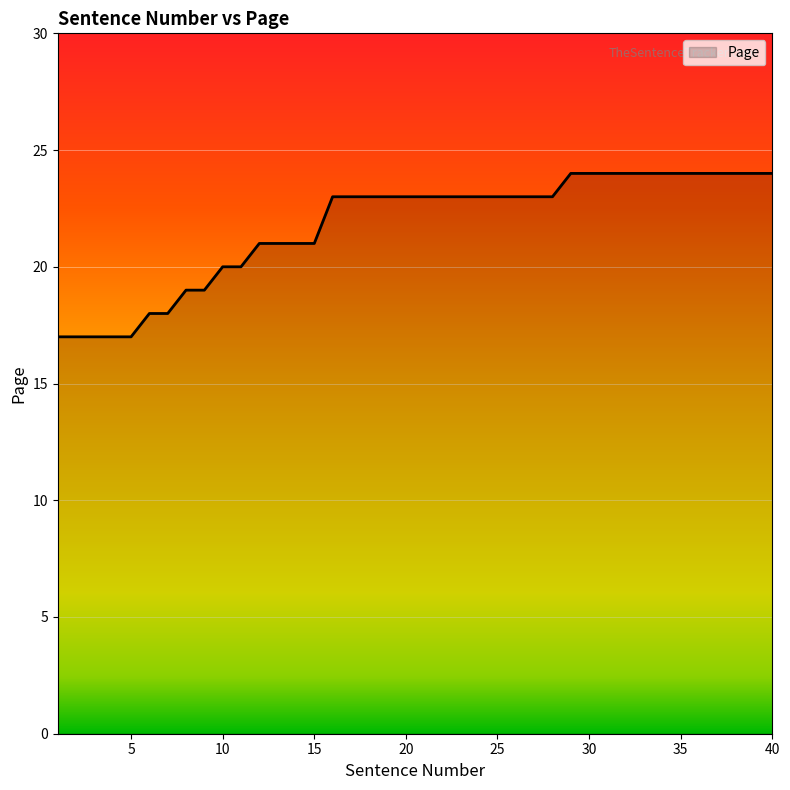

What is the minimum value shown in the chart?

17